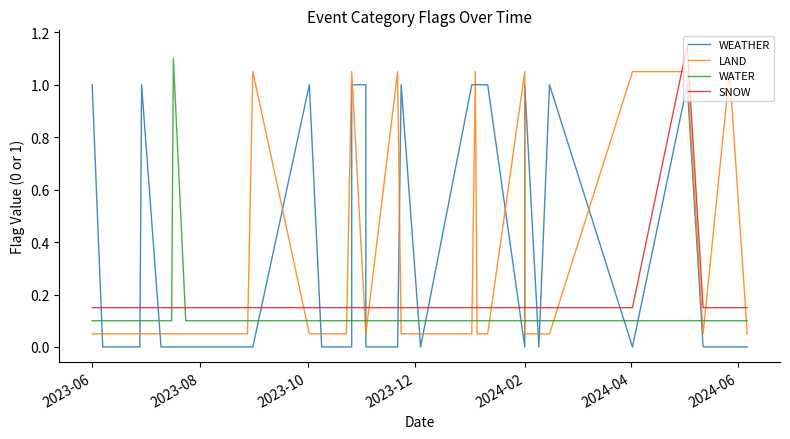

How many interior local peaks does the SNOW series have?

1